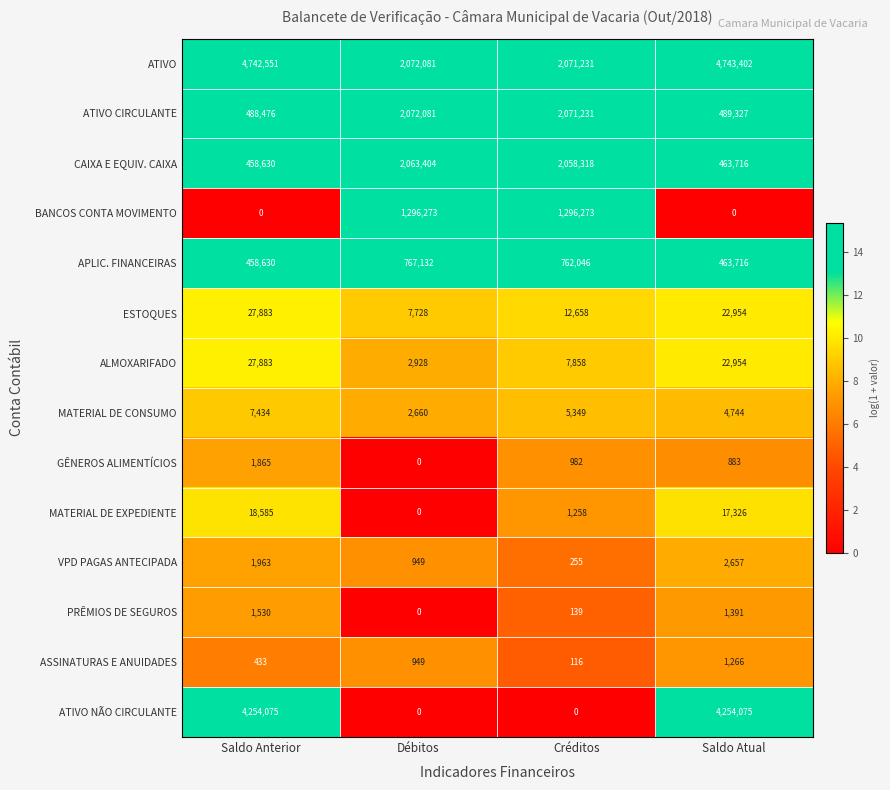

Count the number of data series in this chart.

14